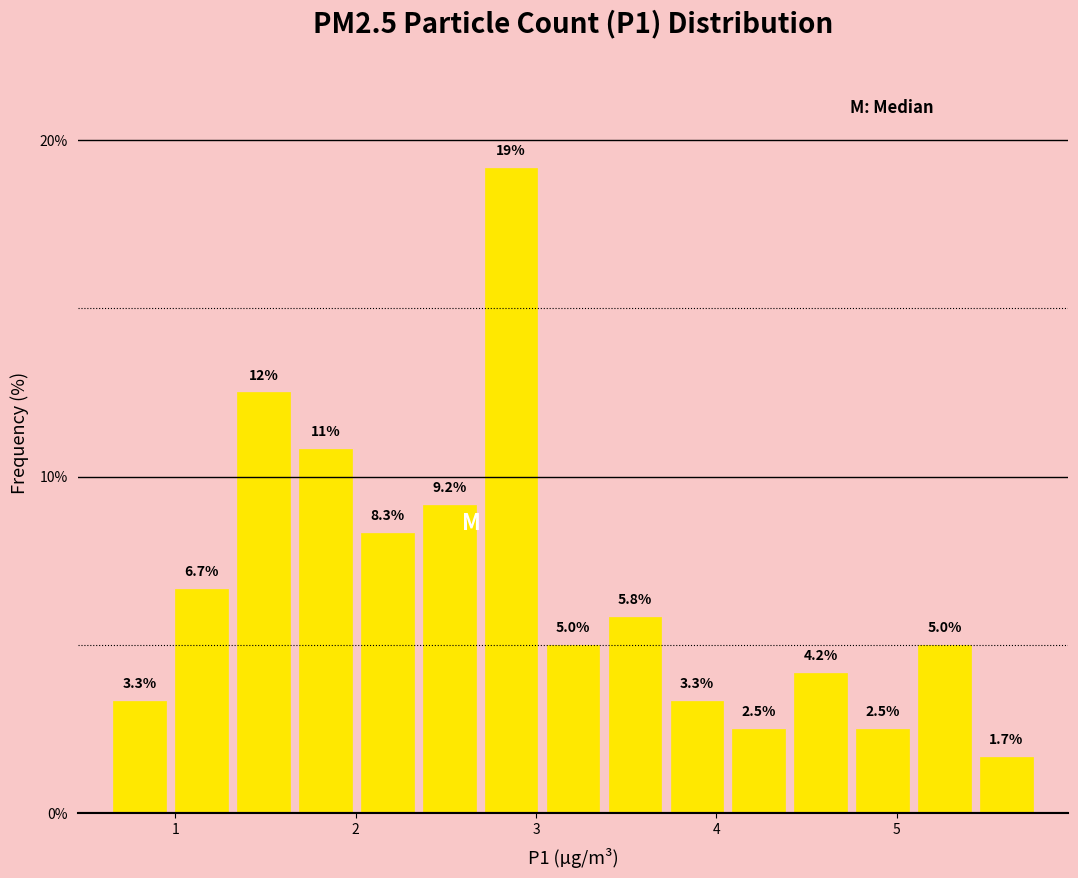

Read against the x-axis, roughly where is the centre of the tallest bar?

2.9